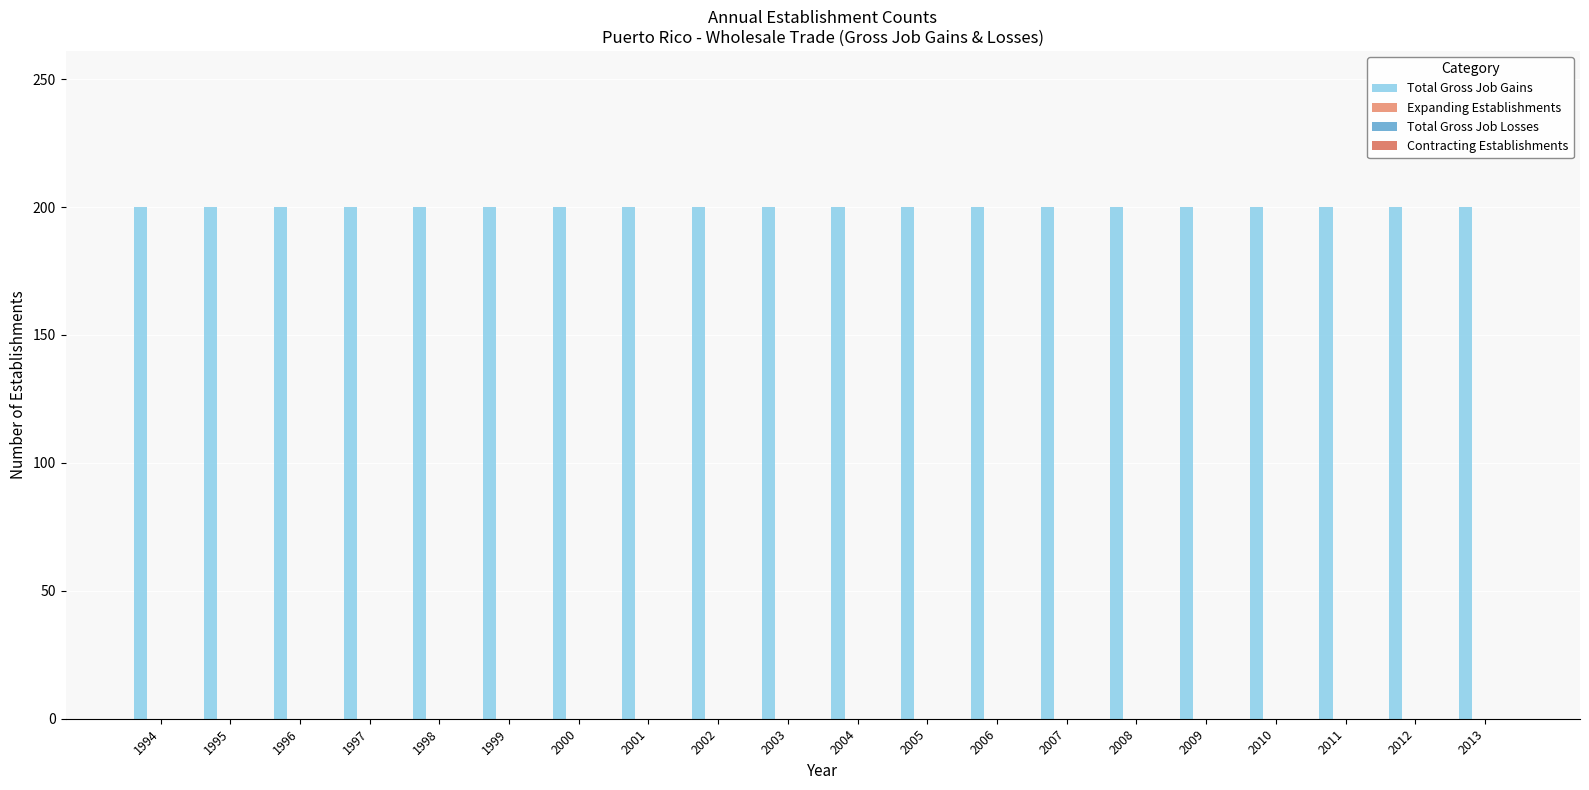

Are the bars horizontal?

No